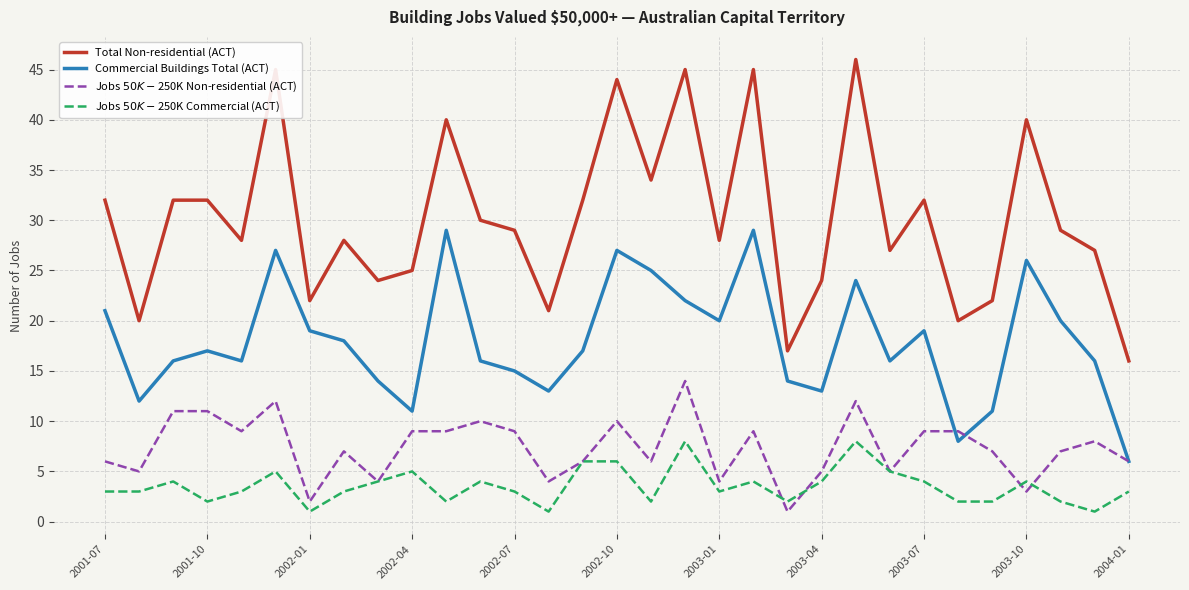

Which series has the largest range (max minus min)?

Total Non-residential (ACT)